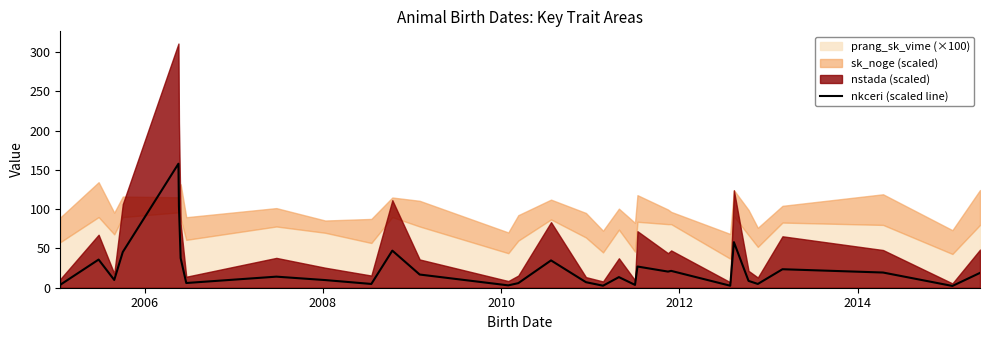

What is the sum of all values?

770.9